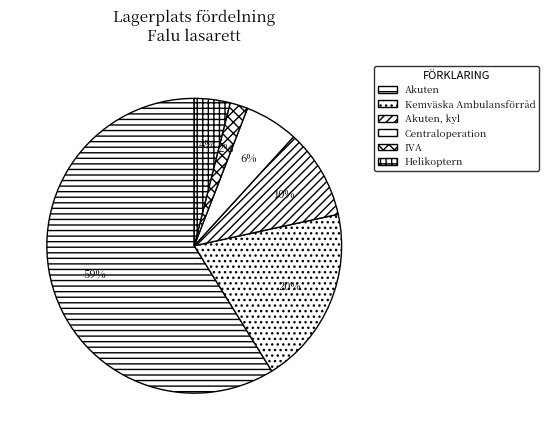

Rank the categories by value from highest to lowest.

Akuten, Kemväska Ambulansförråd, Akuten, kyl, Centraloperation, Helikoptern, IVA